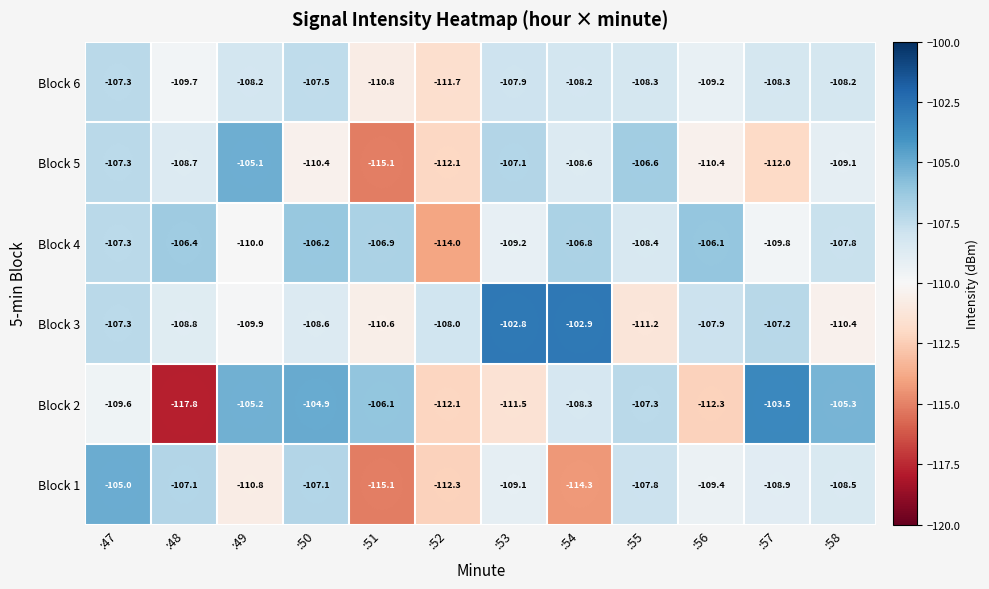

Which series has the widest spread of values?

Block 2